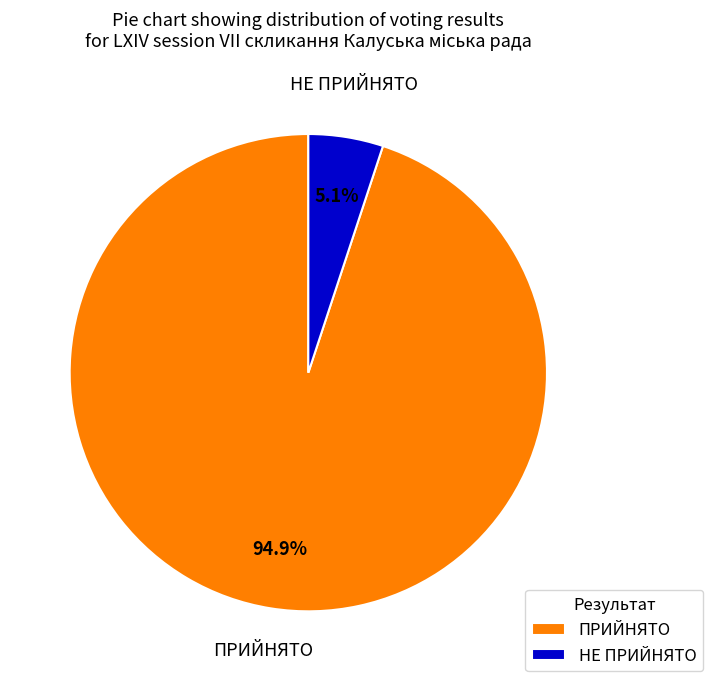

The НЕ ПРИЙНЯТО slice represents 29% of the pie. True or false?

False